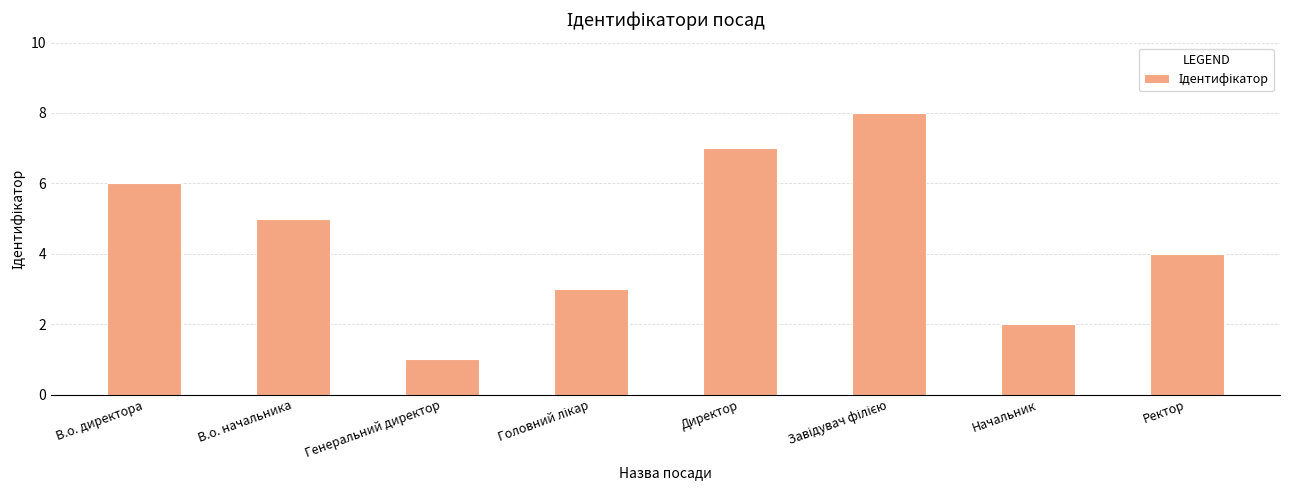

Reading left to right, what are all the values shown in this chart?

6	5	1	3	7	8	2	4